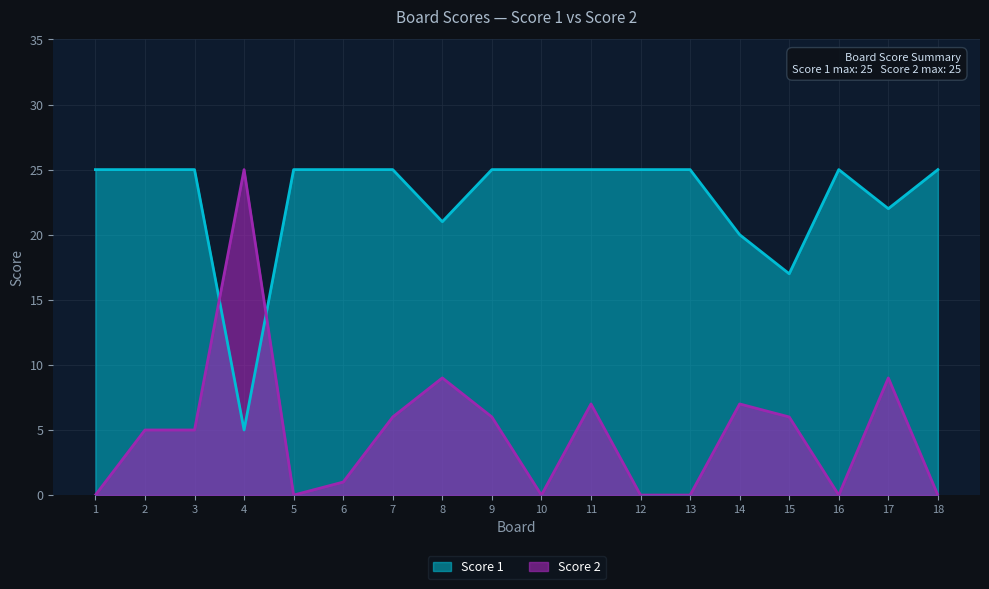

True or false: Score 1 and Score 2 cross at least once.

True